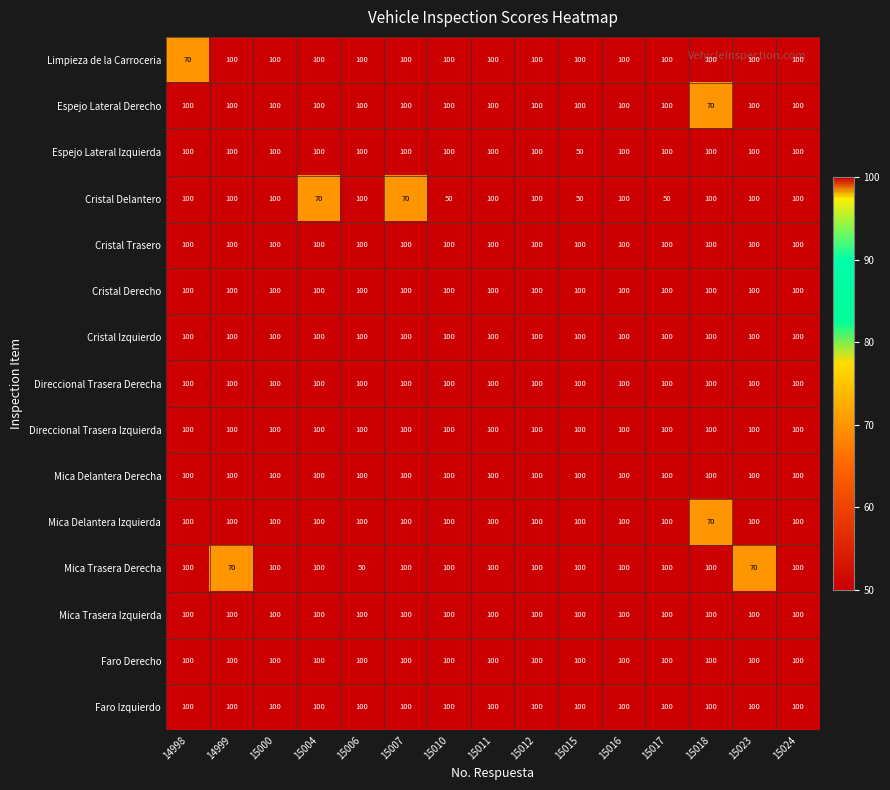

What is the average value of the Cristal Trasero series?

100